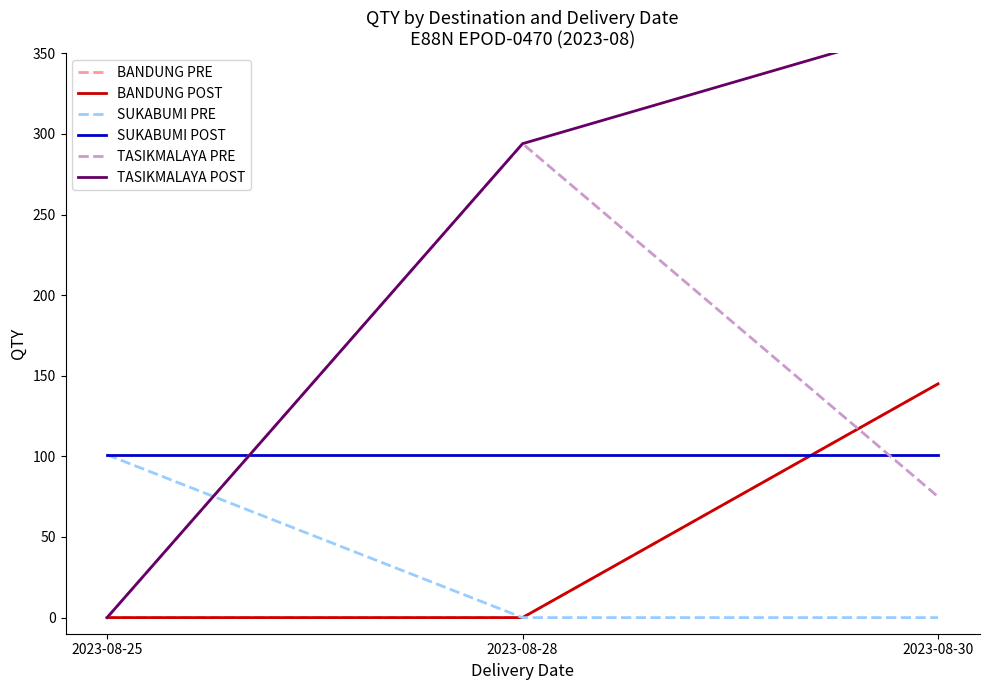

Is this an area chart (filled region under the line)?

No